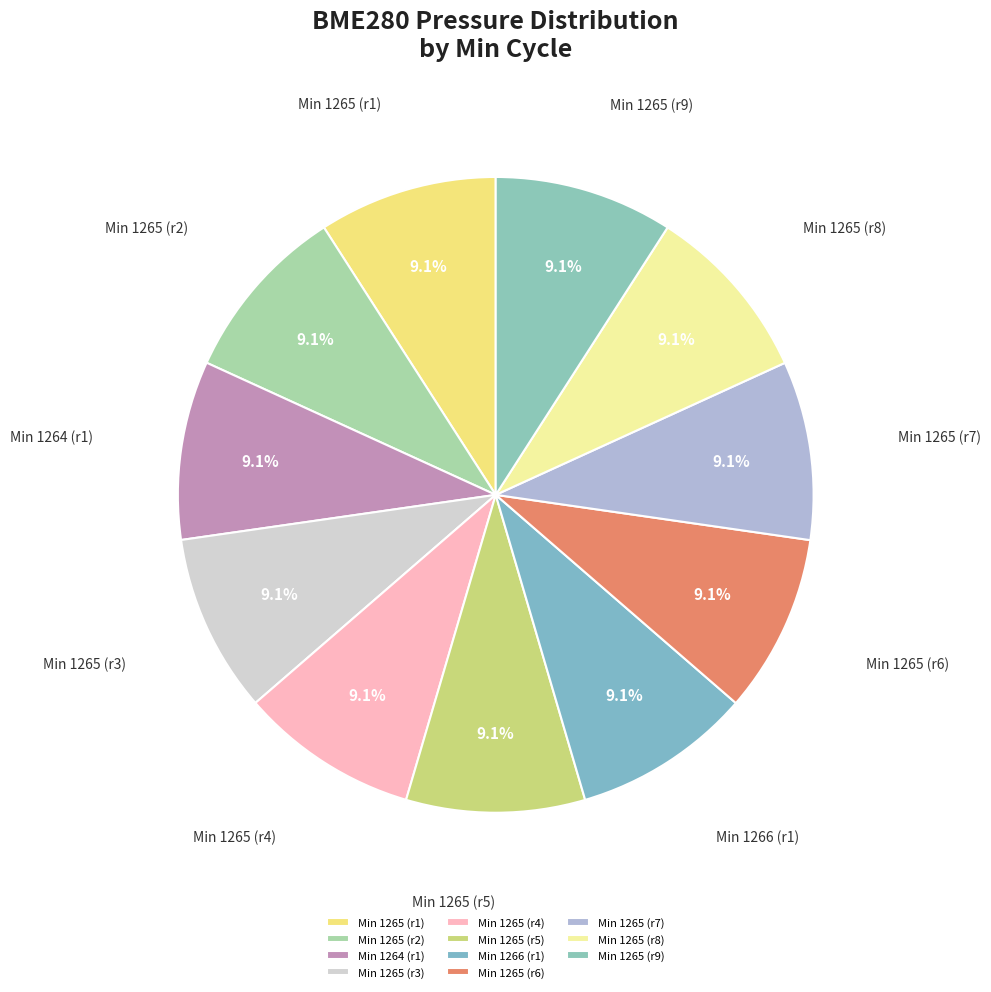

Does any single category account for the majority?

No